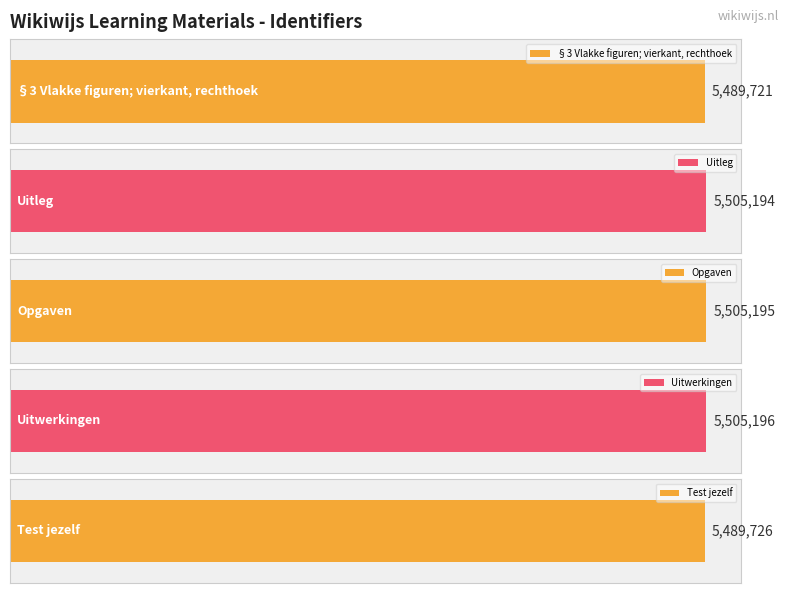

Reading right to left, list all the values displayed in this chart.

Test jezelf=5489726	Uitwerkingen=5505196	Opgaven=5505195	Uitleg=5505194	§3 Vlakke figuren; vierkant, rechthoek=5489721